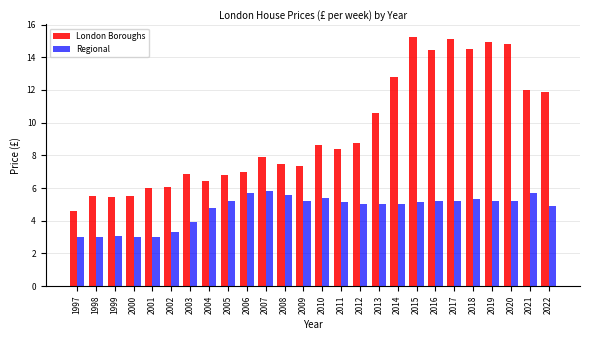

What is the difference between the maximum and second lowest values in the London Boroughs series?

9.8